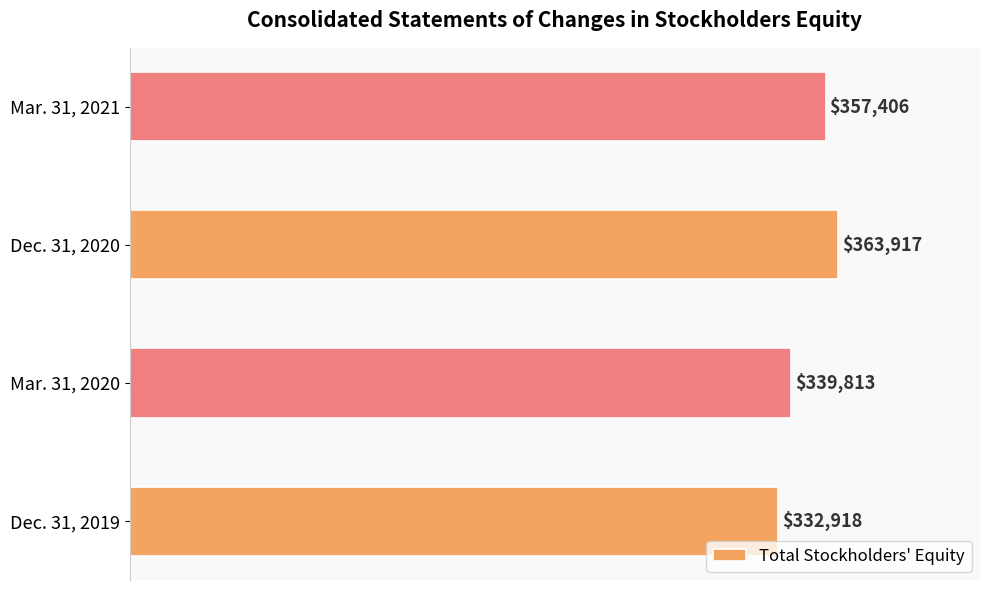

Reading bottom to top, what are all the values shown in this chart?

Dec. 31, 2019=332918	Mar. 31, 2020=339813	Dec. 31, 2020=363917	Mar. 31, 2021=357406